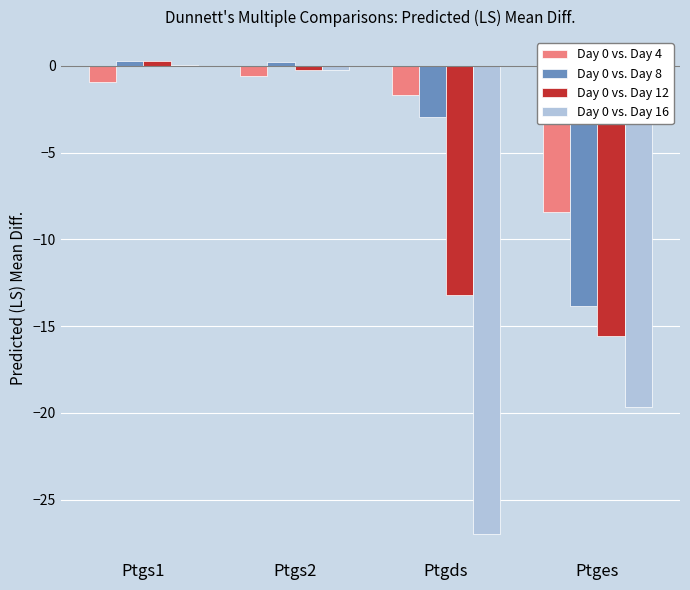

What is the total value across all series at Ptges?

-57.5